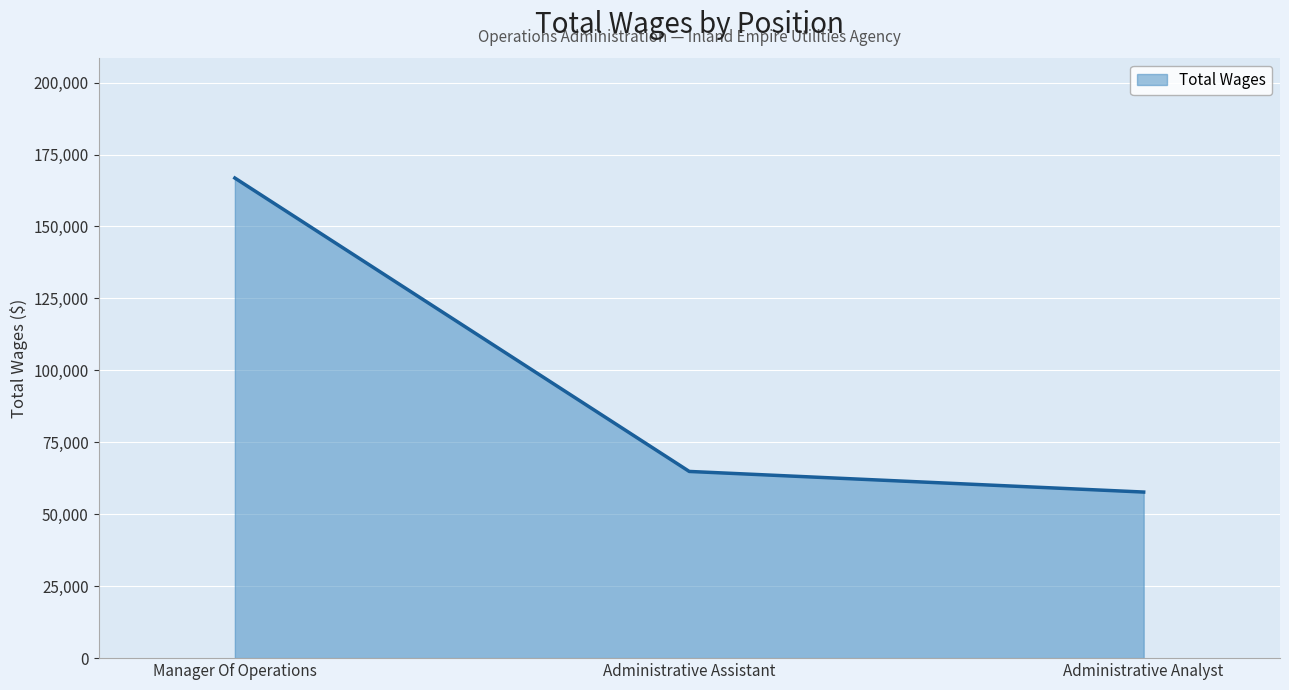

Approximately how many times larger is the value at Administrative Assistant compared to Manager Of Operations?

0.4